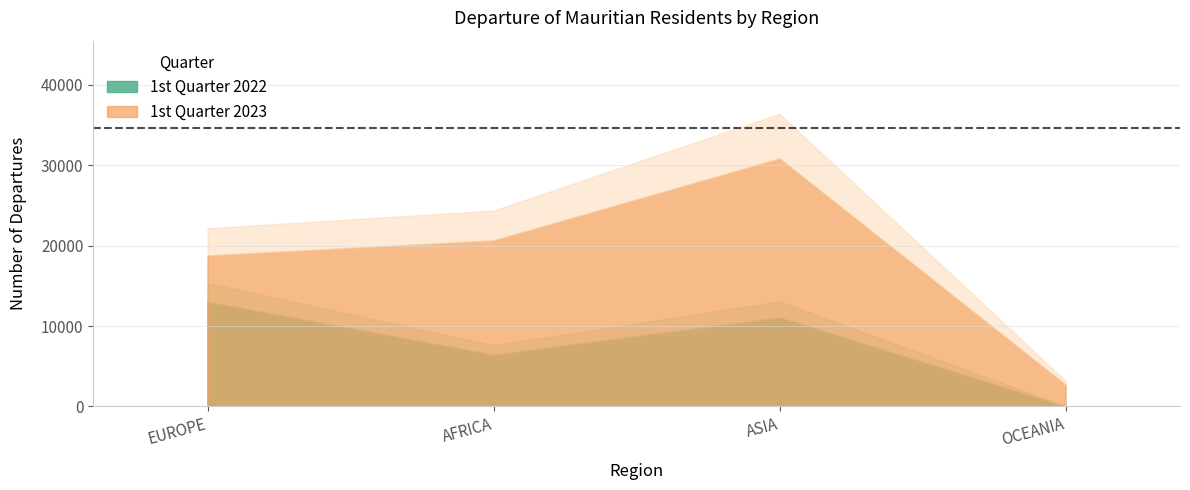

Reading right to left, list all the values displayed in this chart.

1st Quarter 2022: 0	11063	6427	13012
1st Quarter 2023: 2697	30841	20643	18770